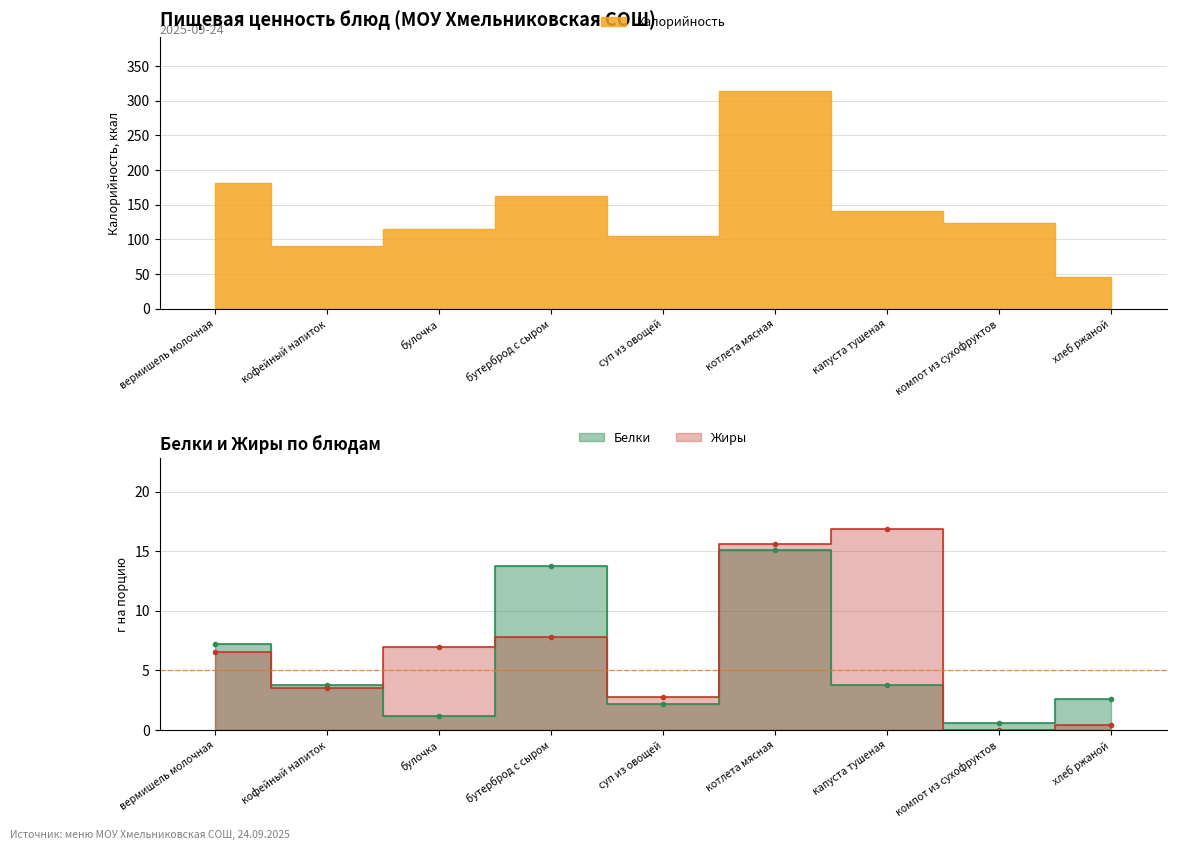

What is the difference between the maximum and second lowest values in the Жиры series?

16.5